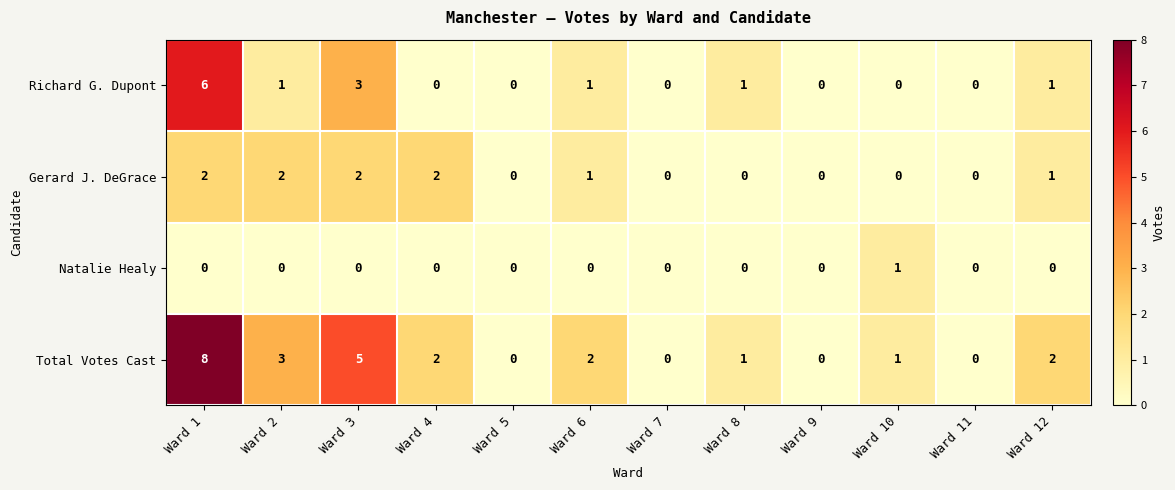

What is the difference between the maximum and minimum values in the Total Votes Cast series?

8